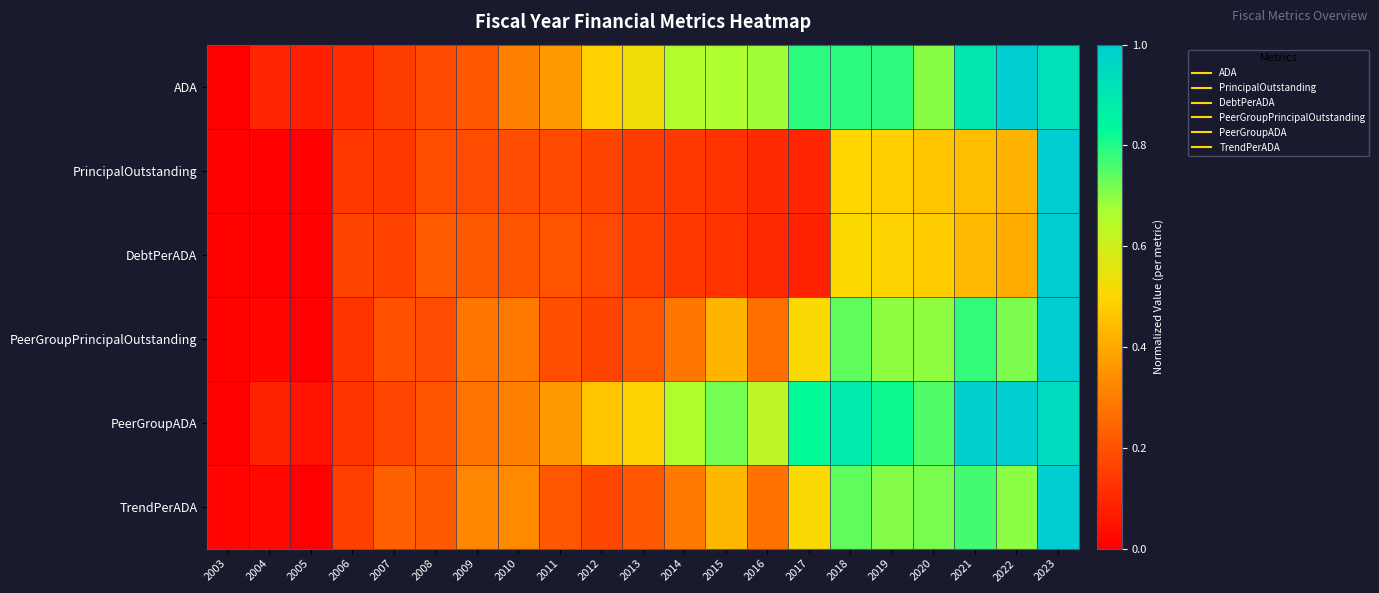

At how many categories does at least one series exceed 0?

21